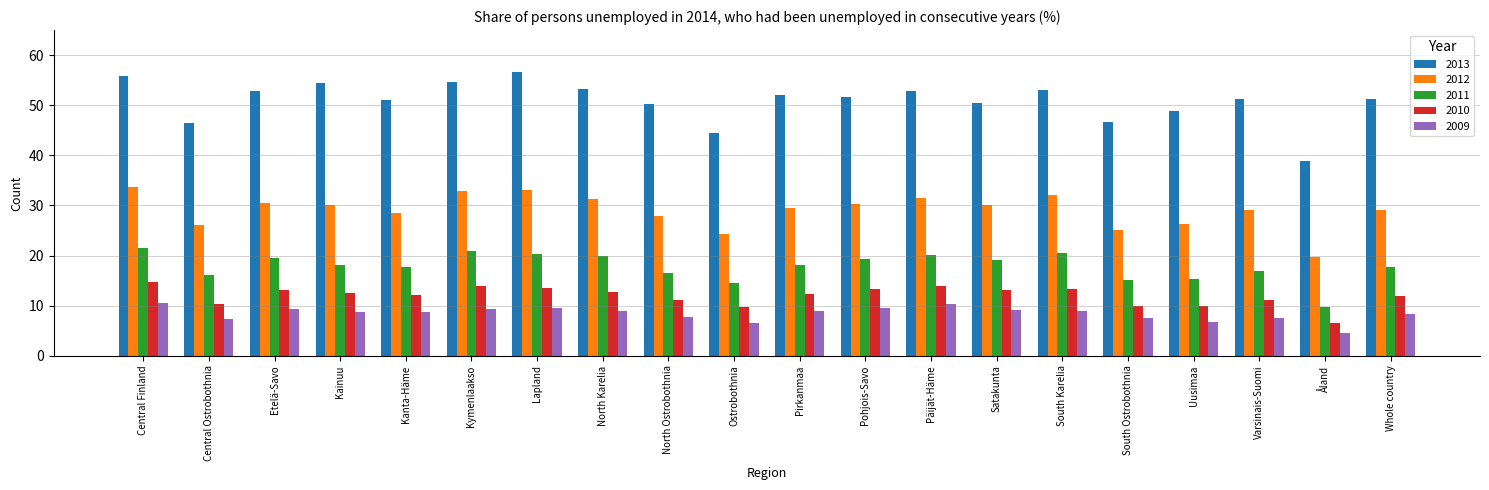

What is the smallest value displayed?

4.6